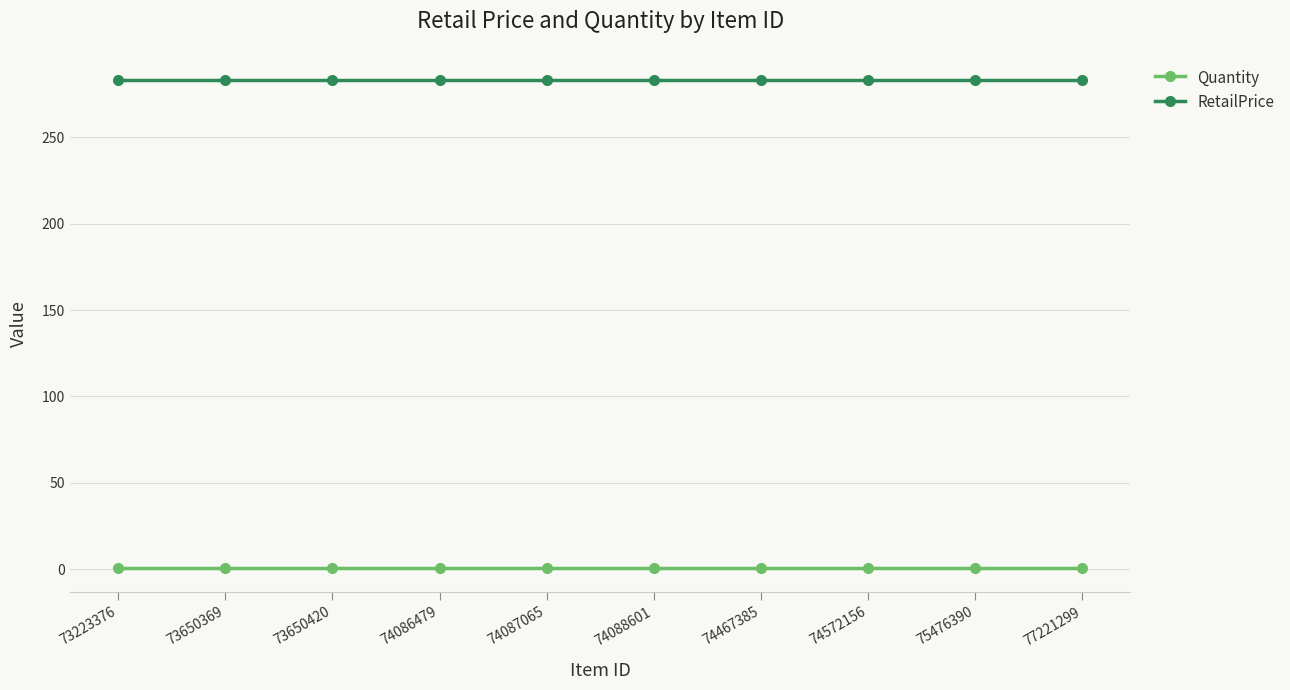

What is the minimum value for RetailPrice?

283